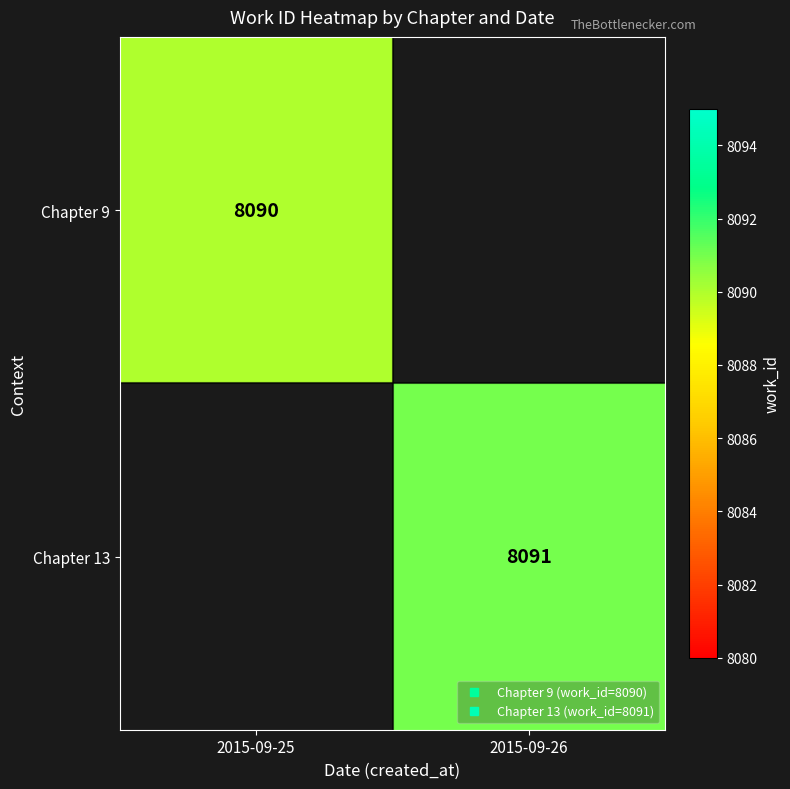

List the series in order of their peak value, lowest first.

Chapter 9, Chapter 13